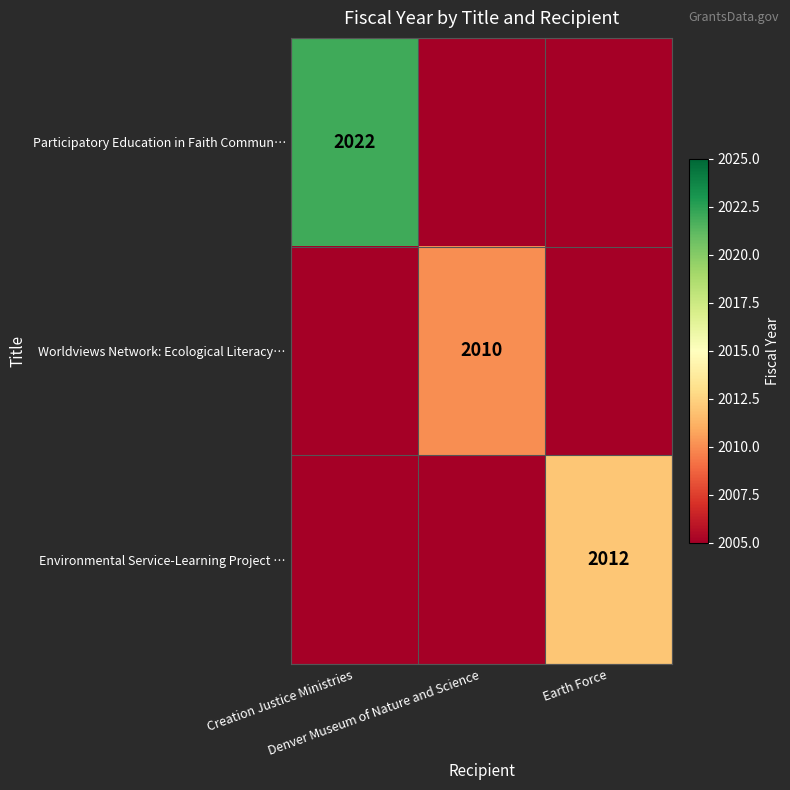

What is the difference between the highest and lowest values at Creation Justice Ministries?

2022